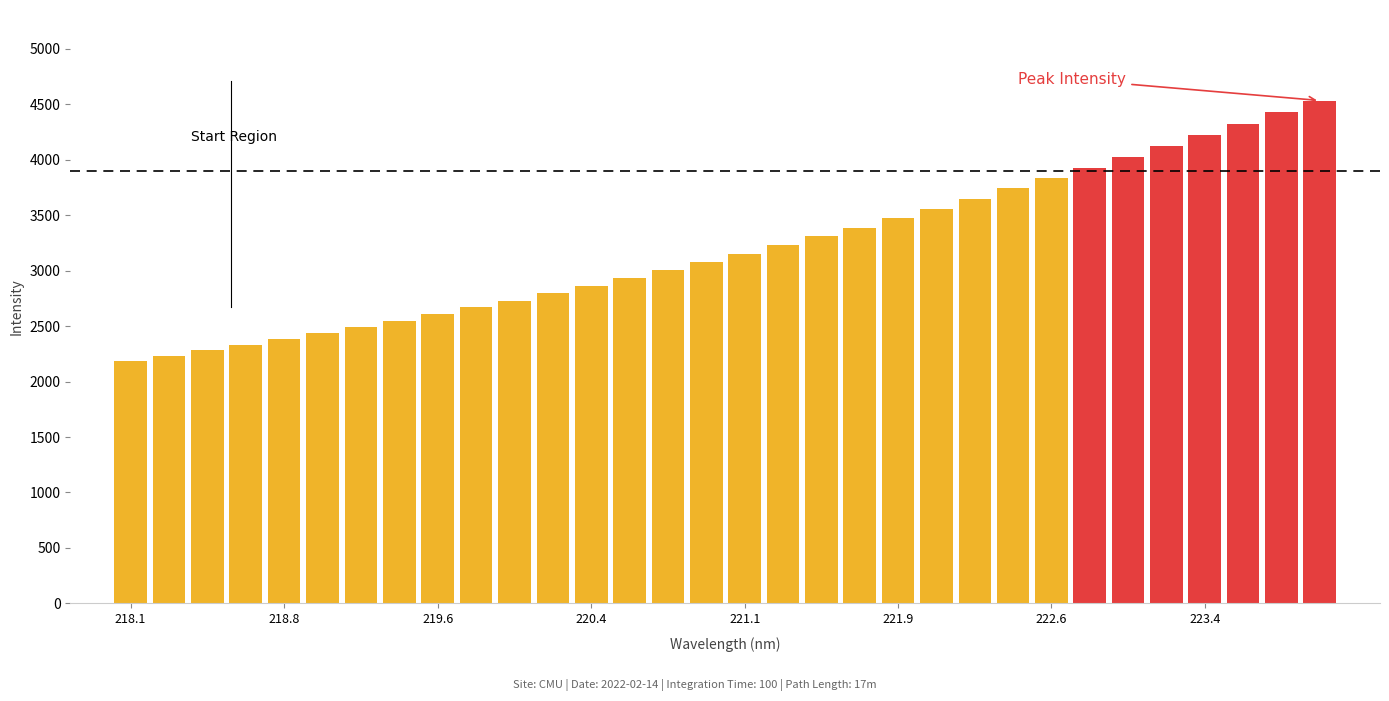

What is the value of the 19th bar from the left?

3309.7